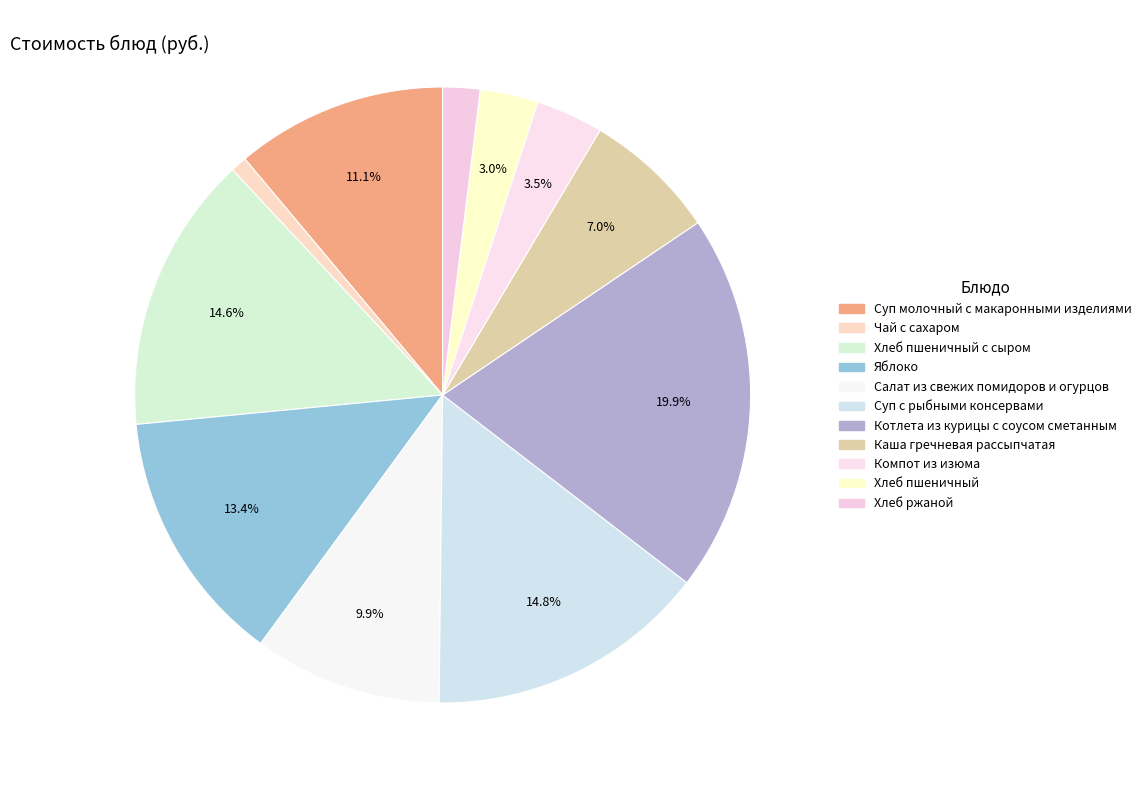

How many slices are in this pie chart?

11